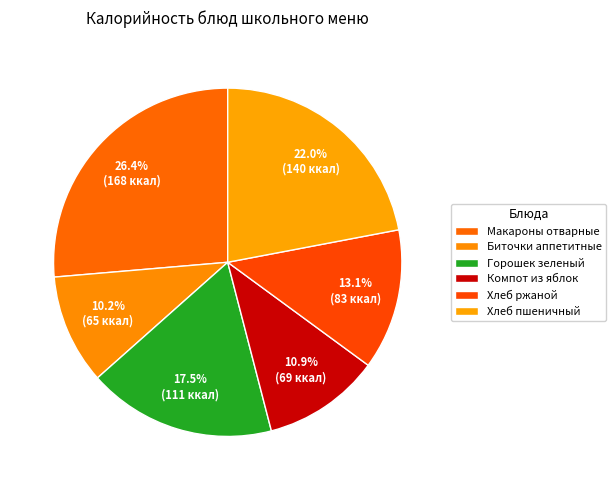

To the nearest percent, what is the difference between the Макароны отварные and Хлеб ржаной slice percentages?

13%